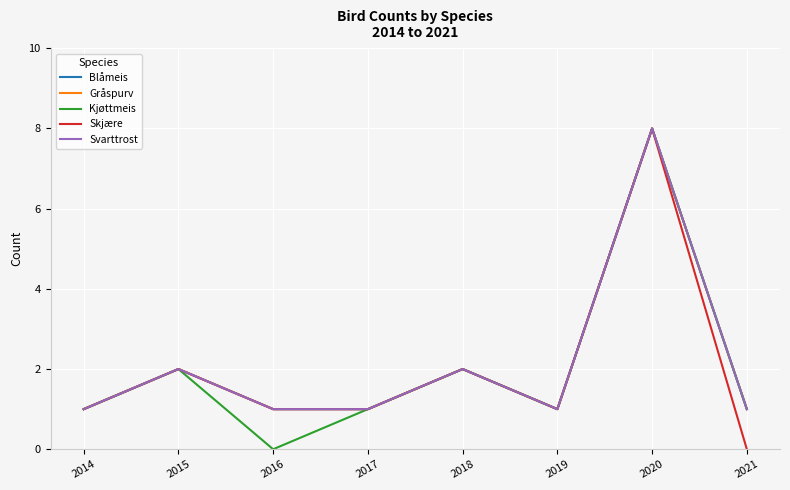

List the series in order of their peak value, highest first.

Blåmeis, Gråspurv, Kjøttmeis, Skjære, Svarttrost